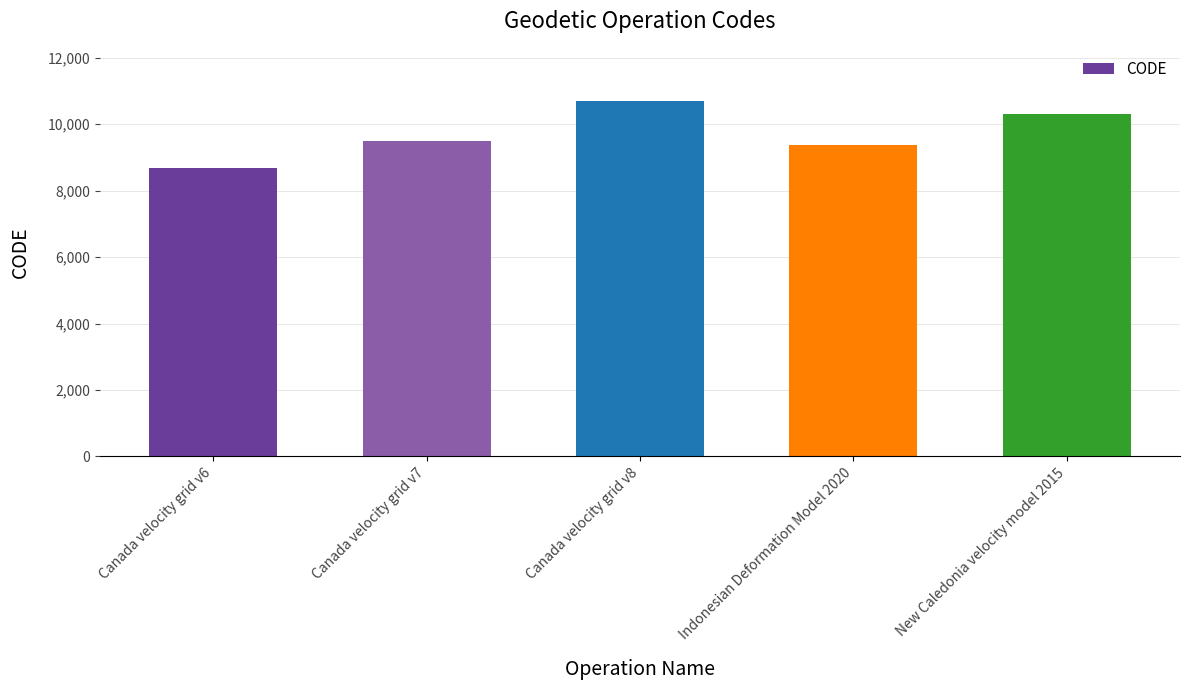

What is the label of the 3rd bar from the right?

Canada velocity grid v8